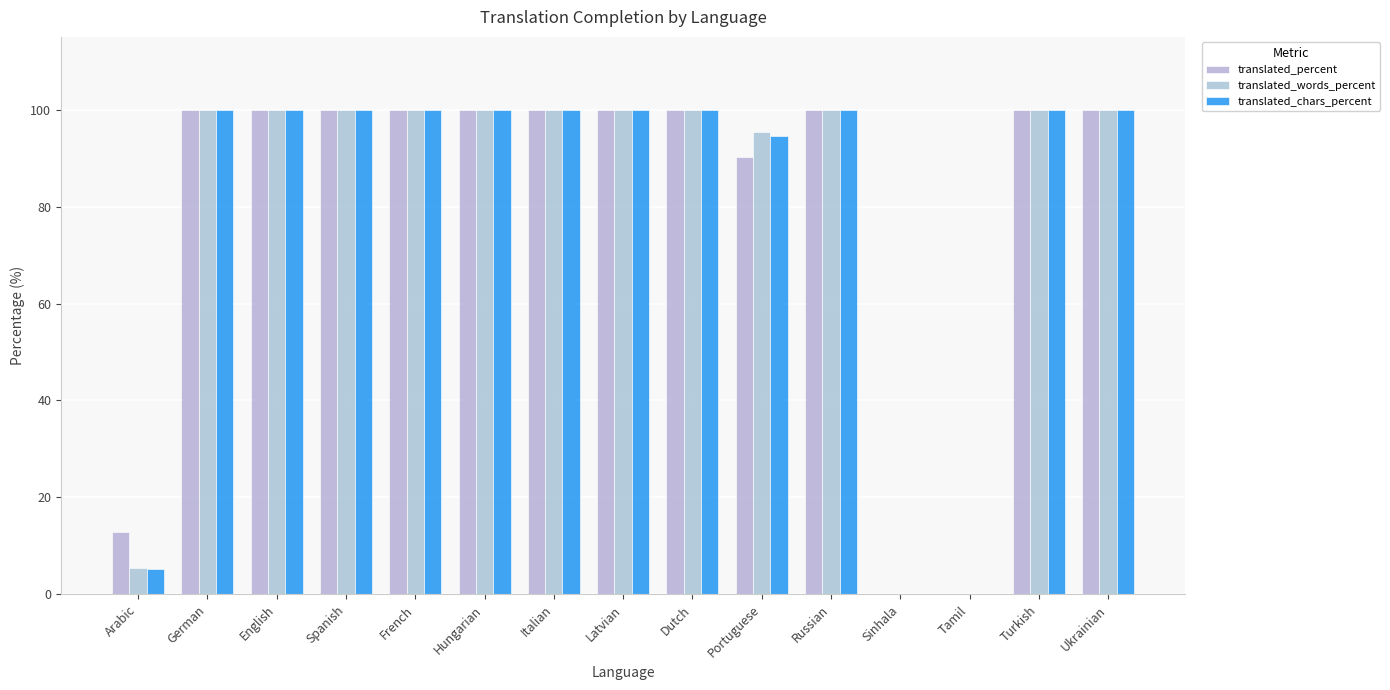

How many data points does each series have?

15